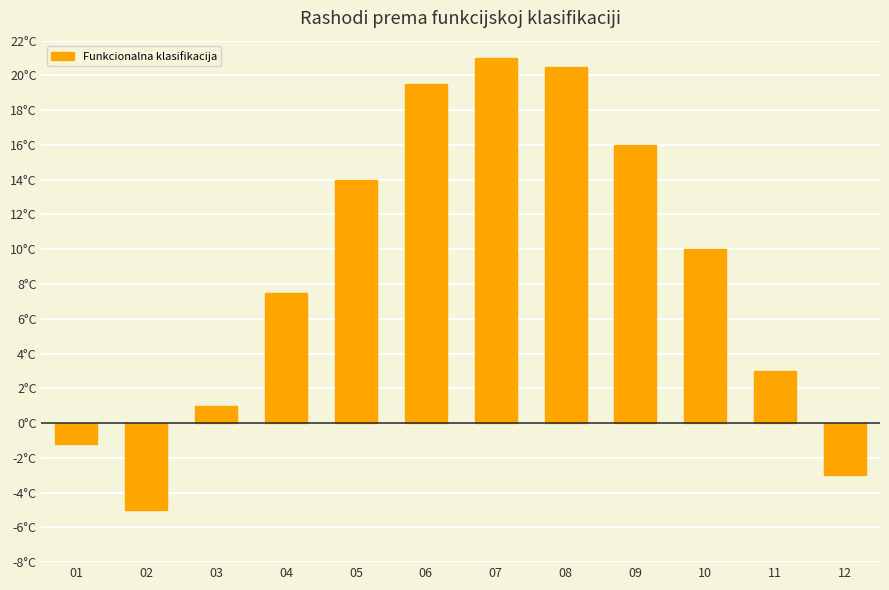

What is the difference between the values at 01 and 04?

8.7